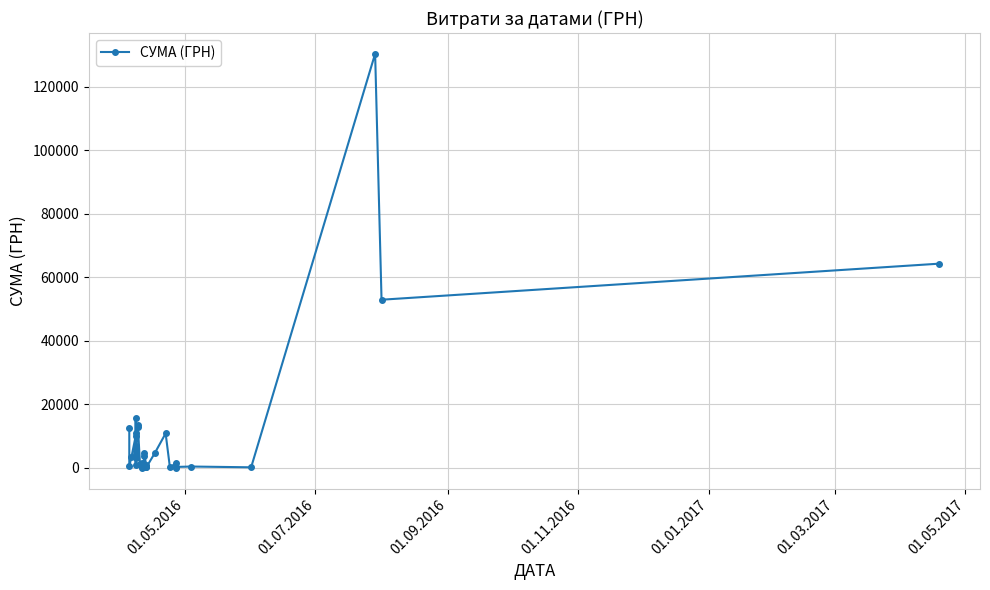

How many lines are shown in the chart?

1